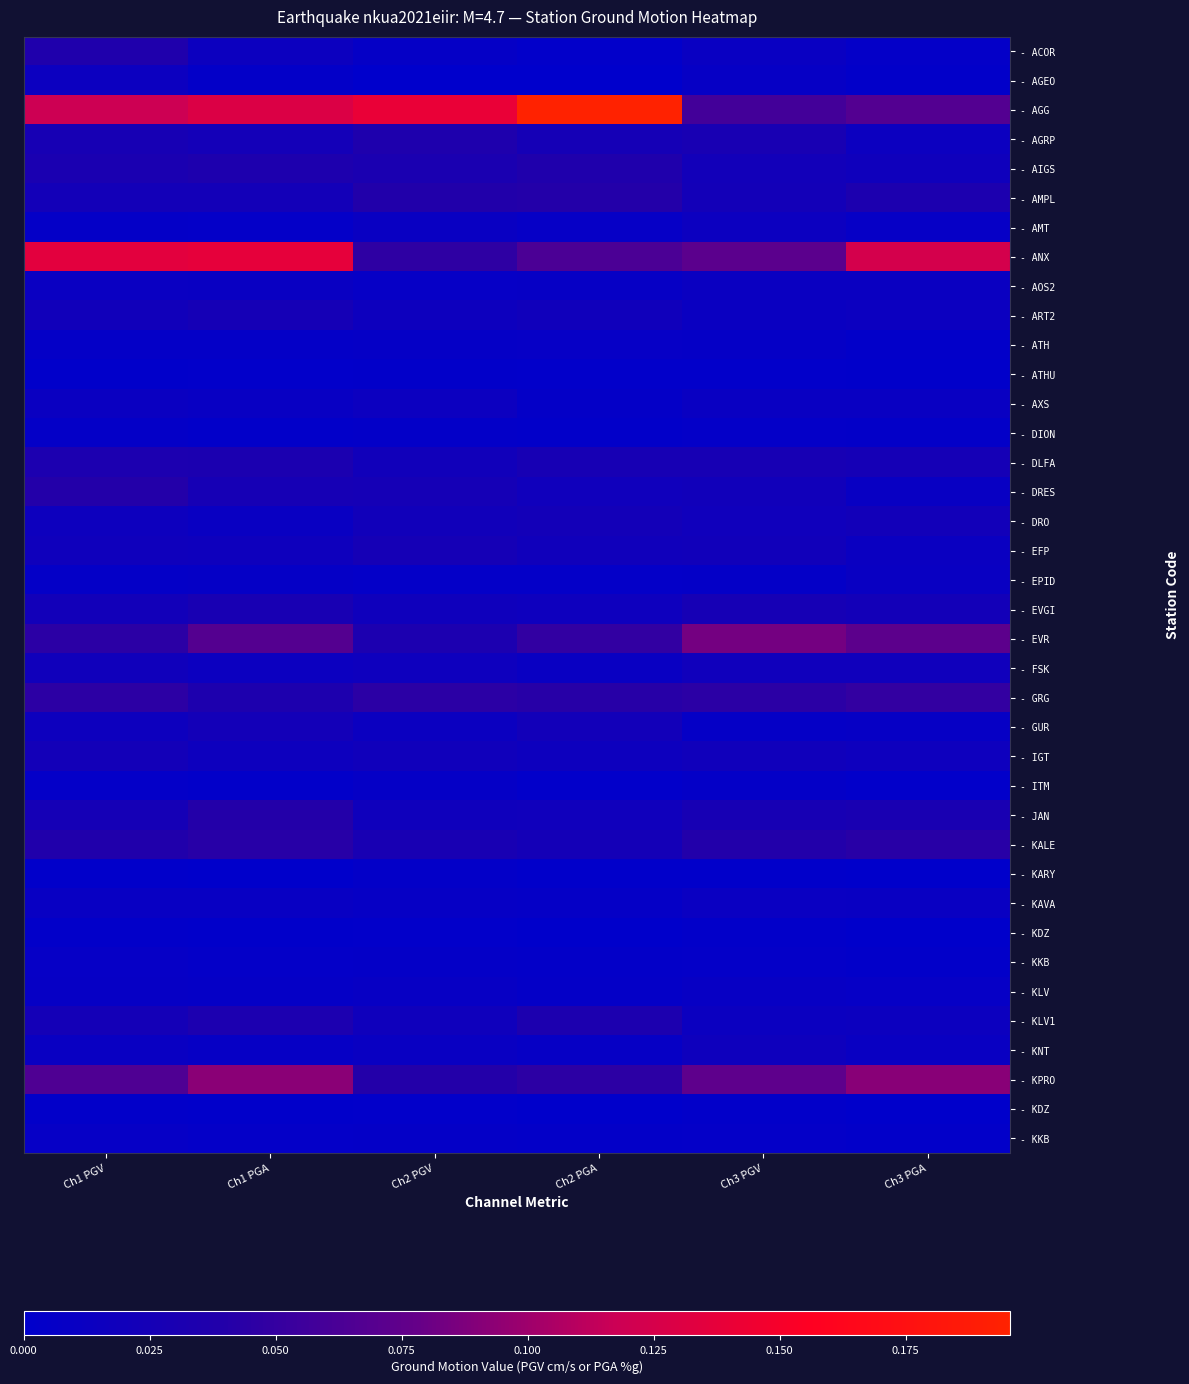

At which category is the sum across all series the highest?

Ch1 PGA